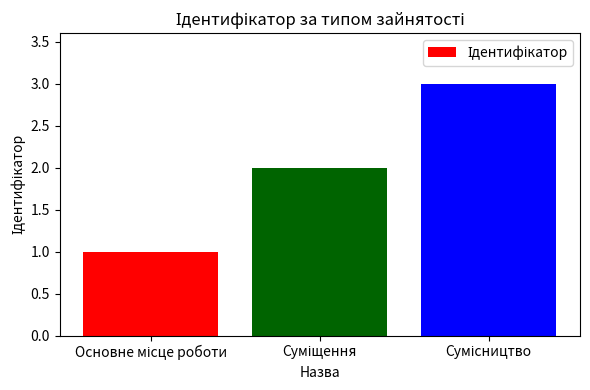

How many values are between 1 and 3?

3